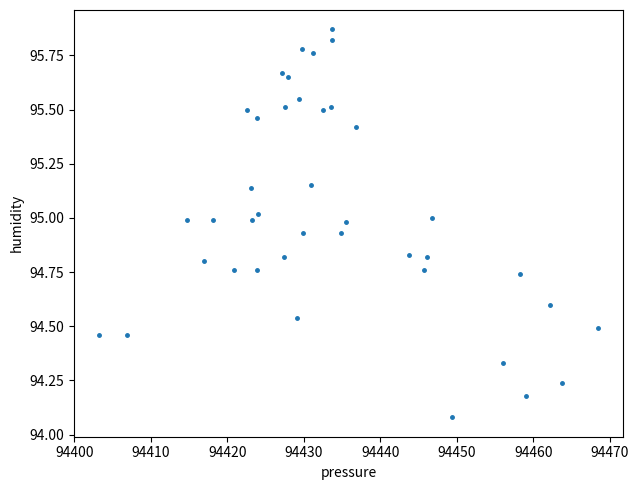

What is the range of X values (max minus min)?

65.3